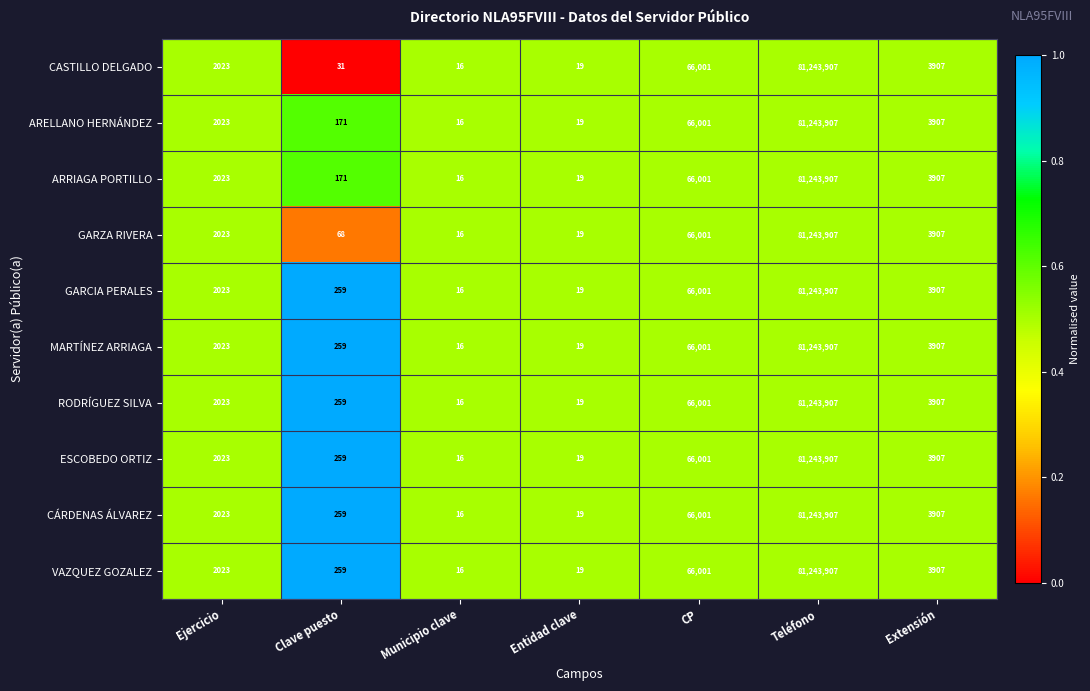

What value does the ARRIAGA PORTILLO series have at CP, to the nearest 100?

66000